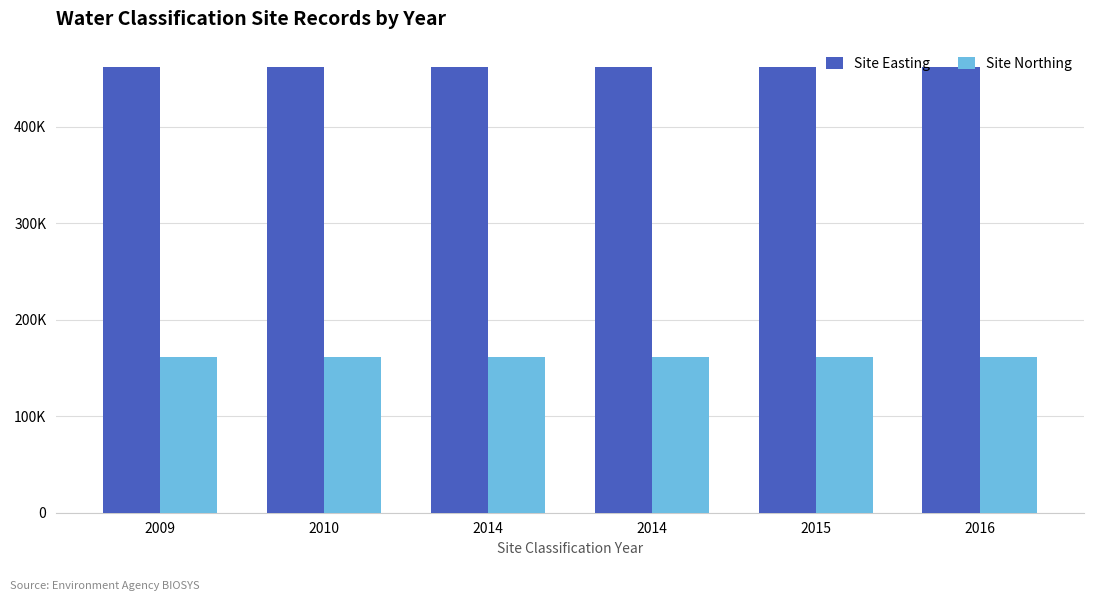

Does the chart contain any negative values?

No